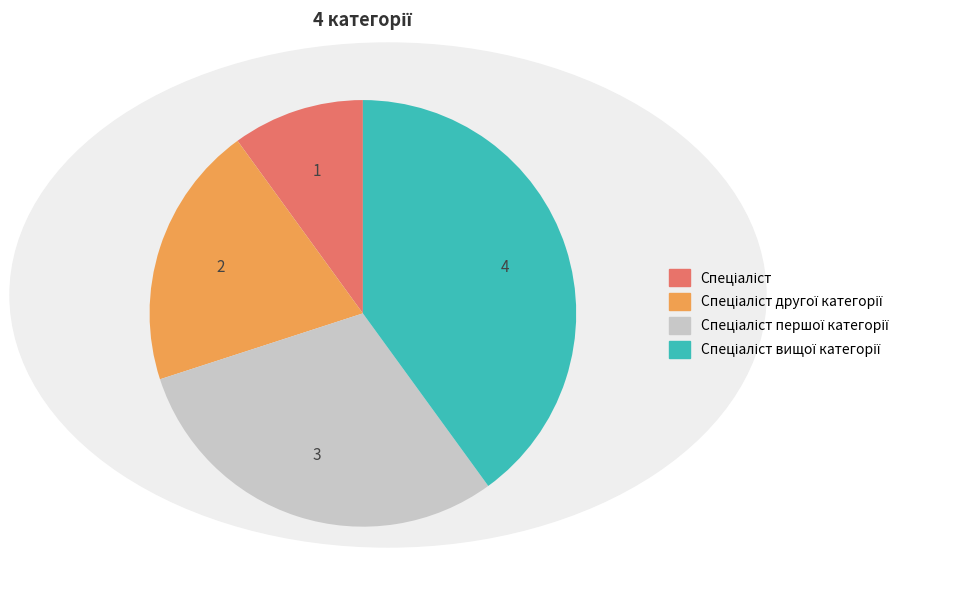

Is there any slice that represents more than half of the pie?

No